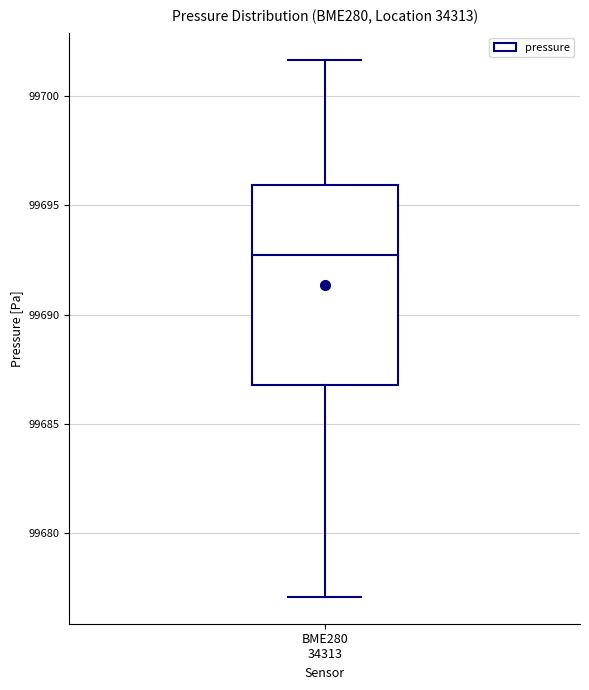

Transcribe this box plot: give where the median line is, the range the box spans, and where the two whiskers end, as read against the y-axis. The values are not printed on the chart, so give them approximately, as read against the axis.

median 99692.5, box 99687.0 to 99696.0, whiskers 99677.0 to 99701.5